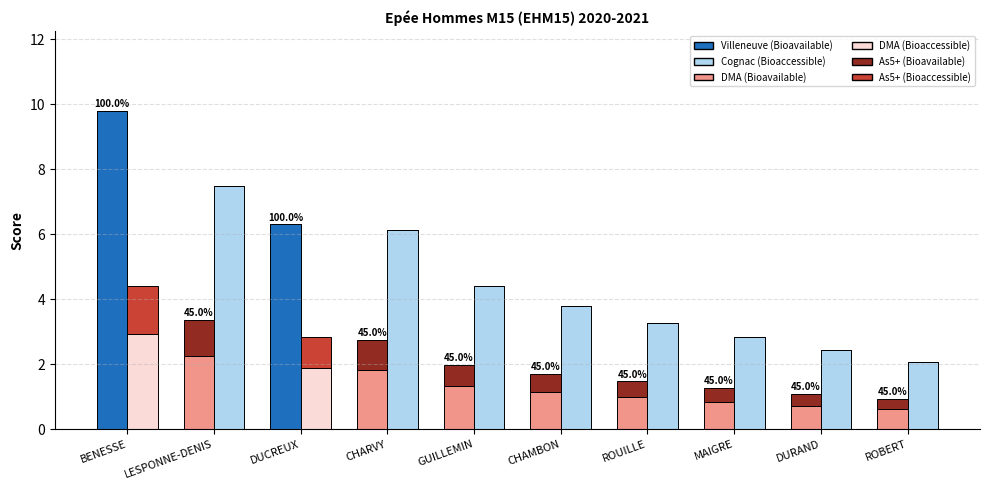

What is the total value across all series at DURAND?

3.5